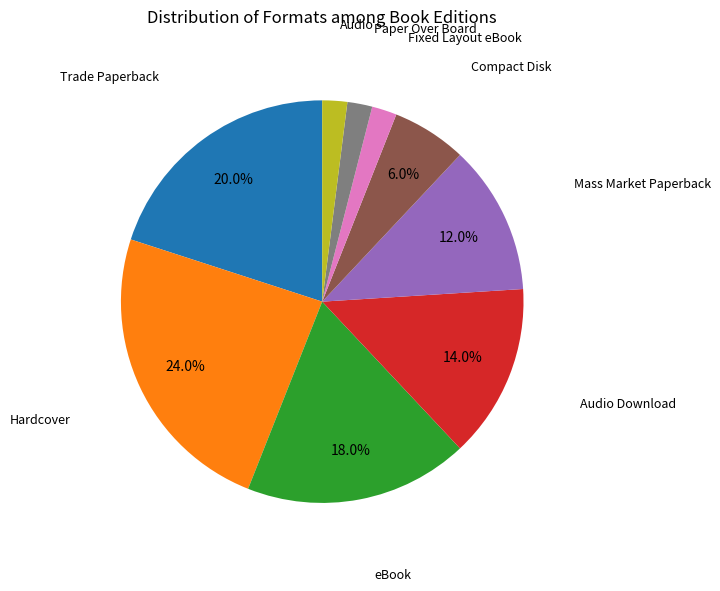

How many slices are in this pie chart?

9